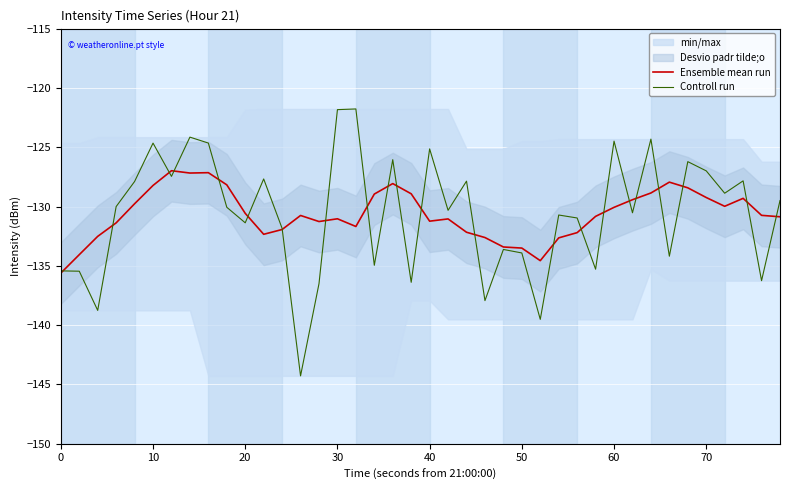

In Controll run, how many points are higher than both neighbors (excluding endpoints)?

13